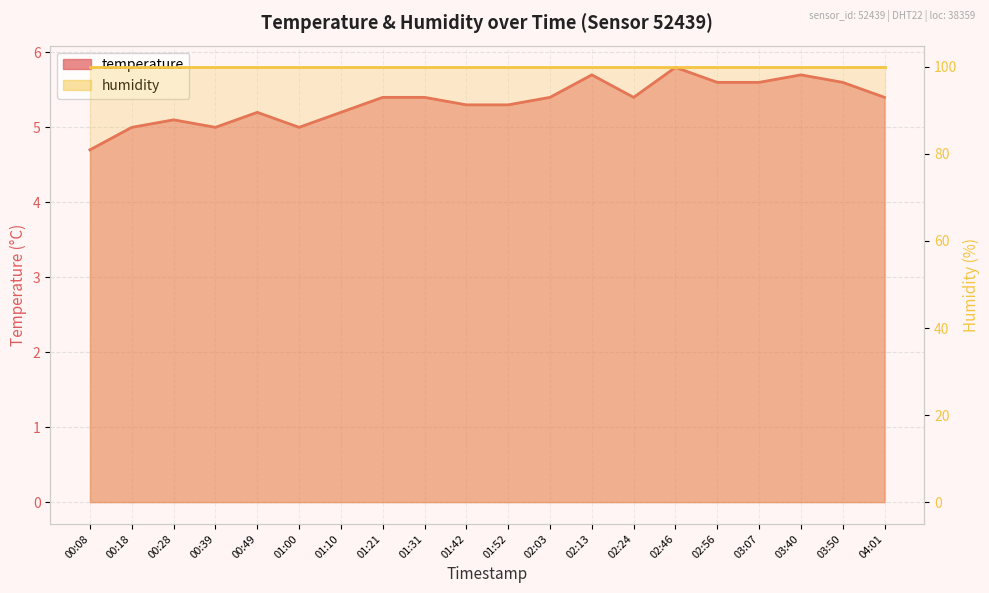

What is the change in value from 01:00 to 02:03?

+0.4